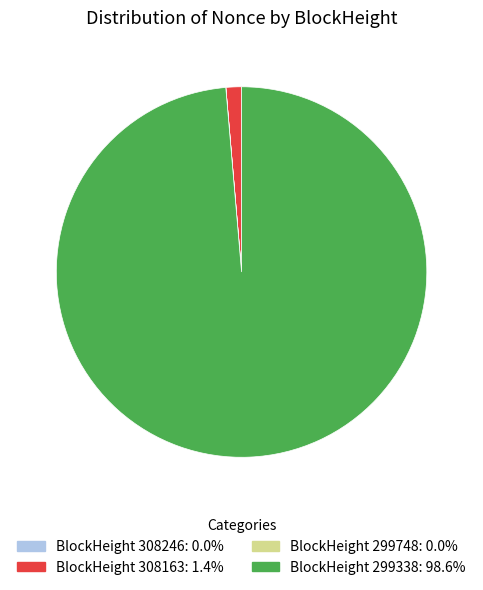

Is there a majority slice in this chart?

Yes